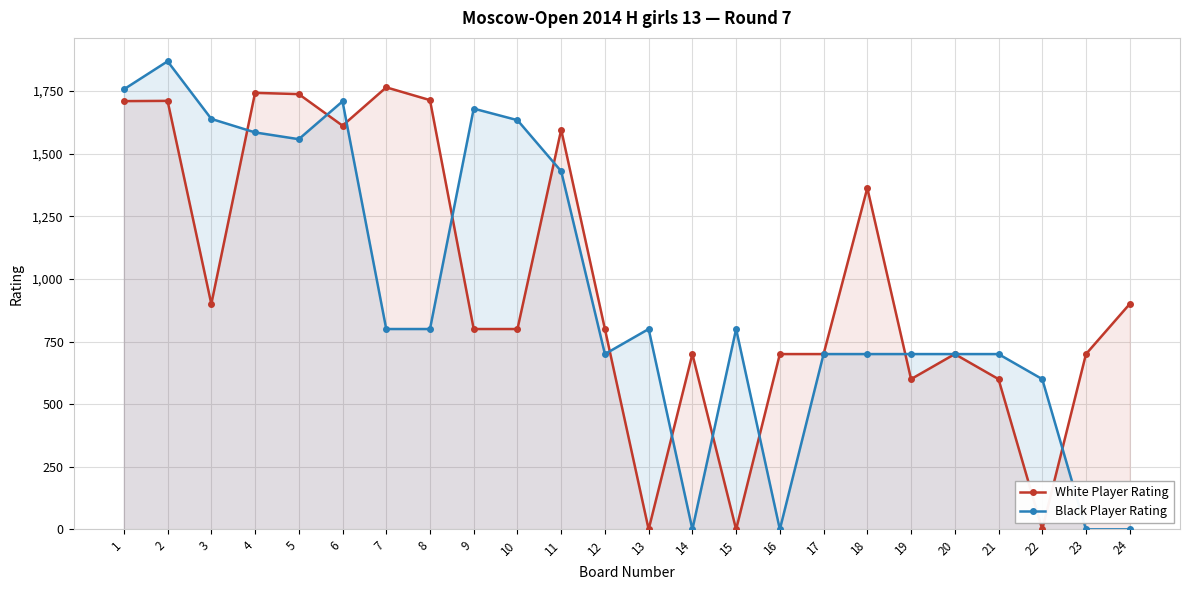

Between which two adjacent categories do Black Player Rating and White Player Rating first intersect?

3 and 4